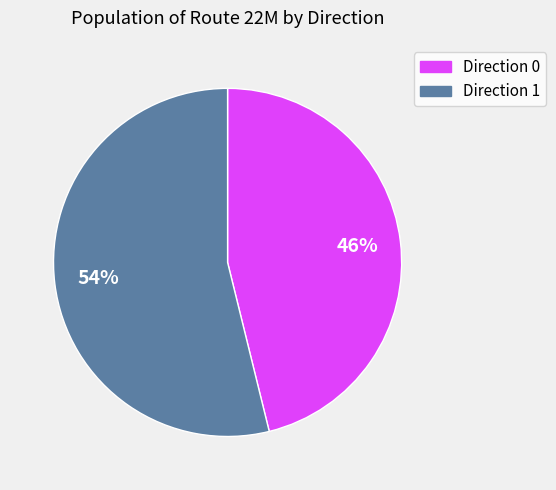

Is it true that Direction 0 is 33% of the pie?

False